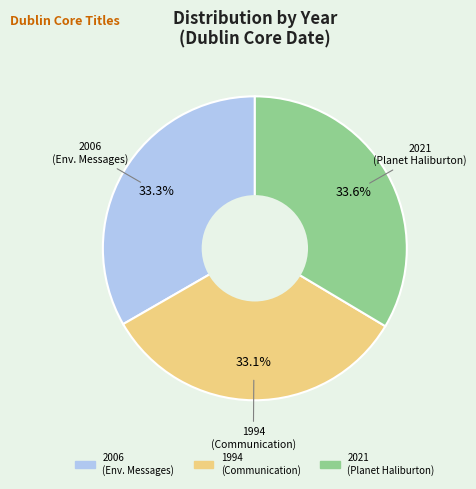

Is there any slice that represents more than half of the pie?

No